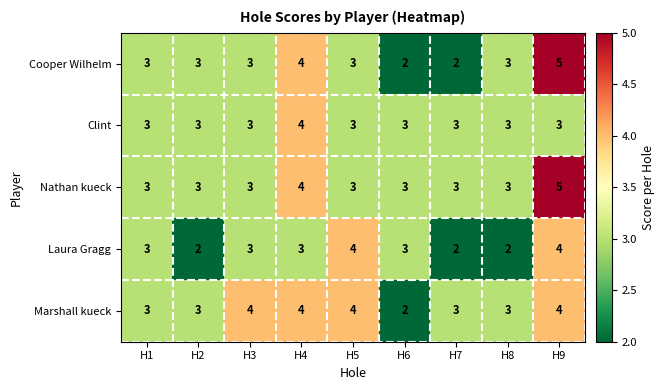

Count the number of data series in this chart.

5